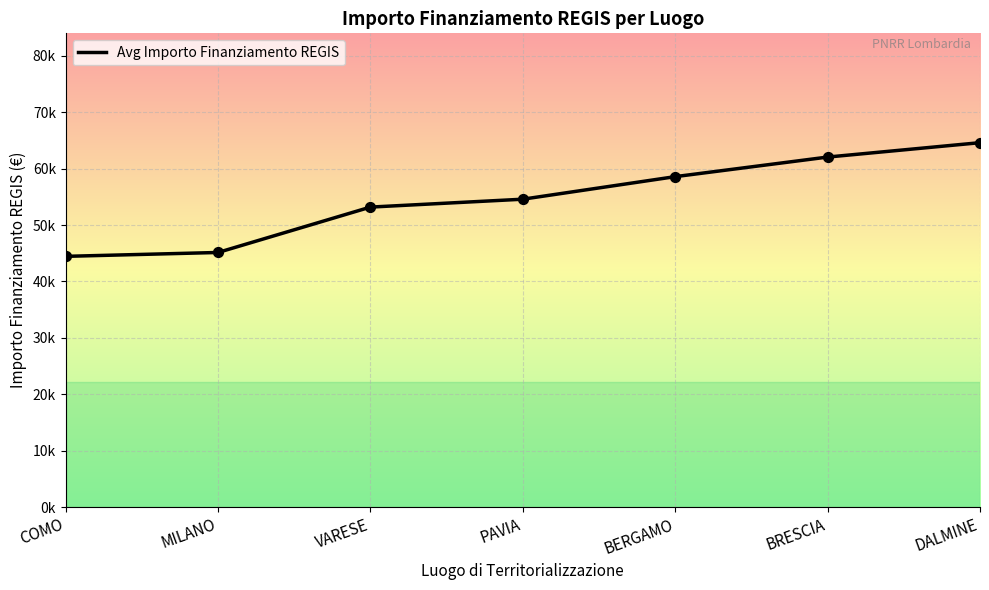

Approximately how many times larger is the value at BERGAMO compared to MILANO?

1.3